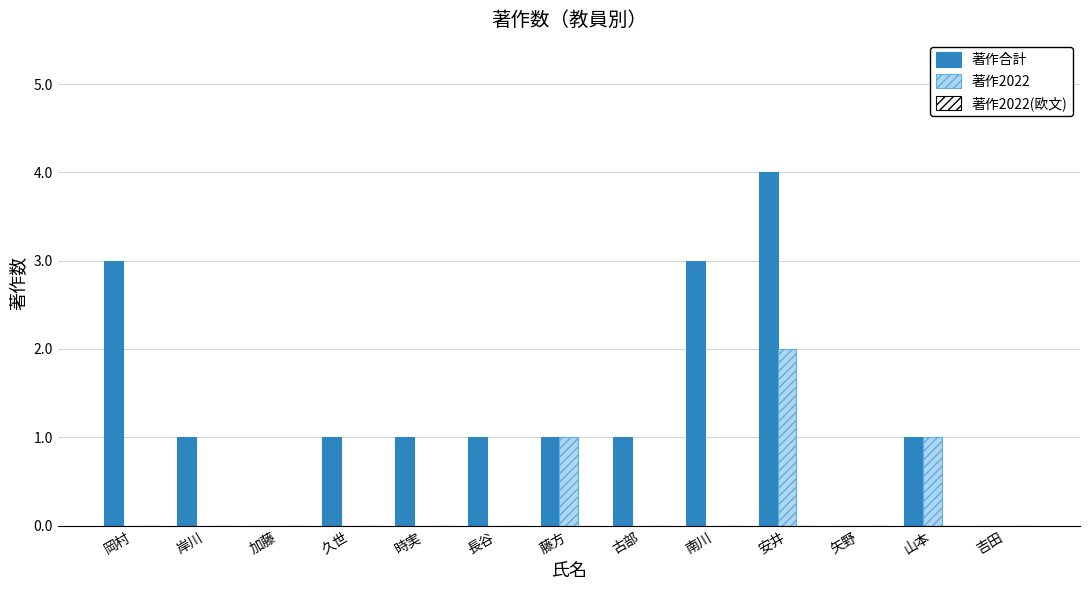

Between 時実 and 安井, which series saw the biggest shift?

著作合計